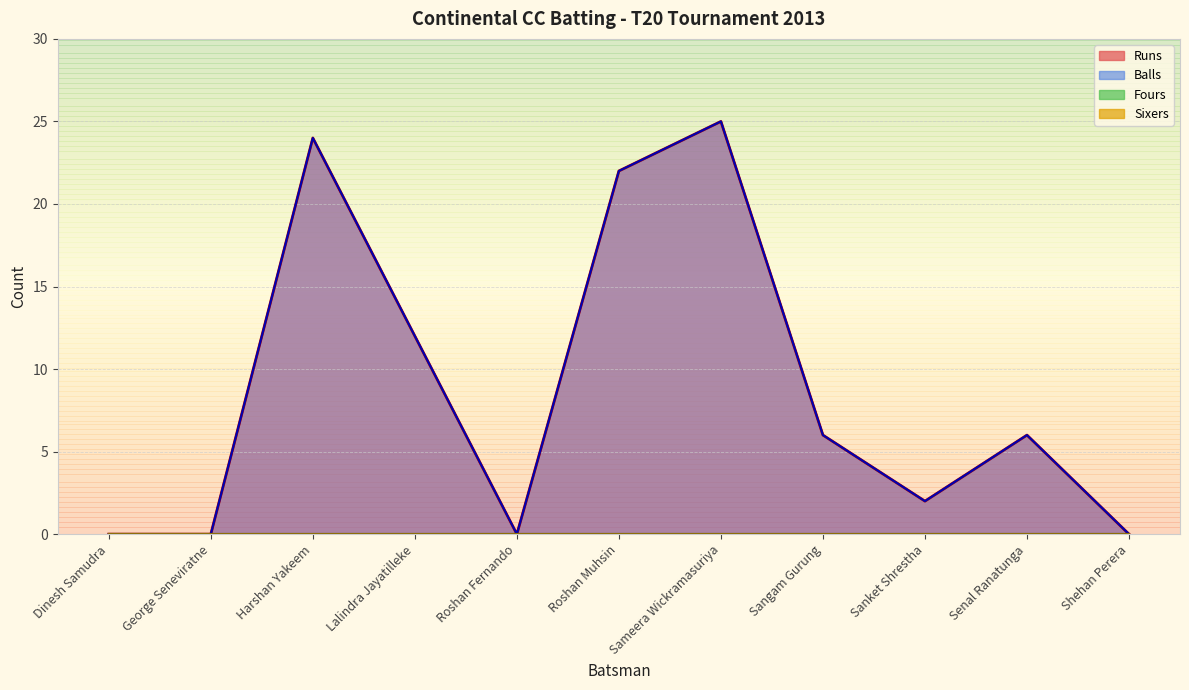

True or false: Balls has a value of 0 at George Seneviratne.

True